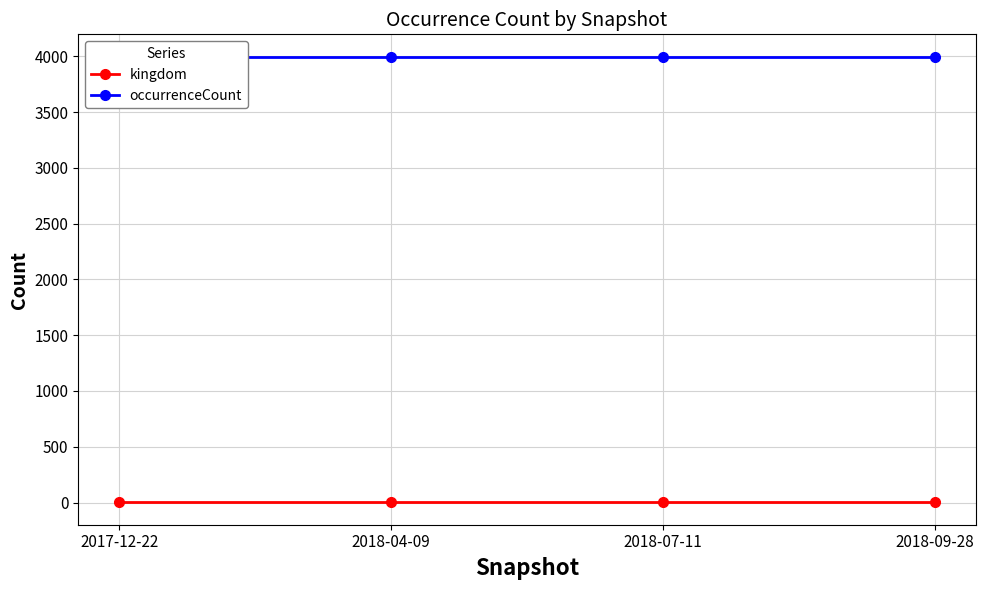

Is the value of kingdom at 2018-07-11 greater than the value of occurrenceCount at 2018-07-11?

No